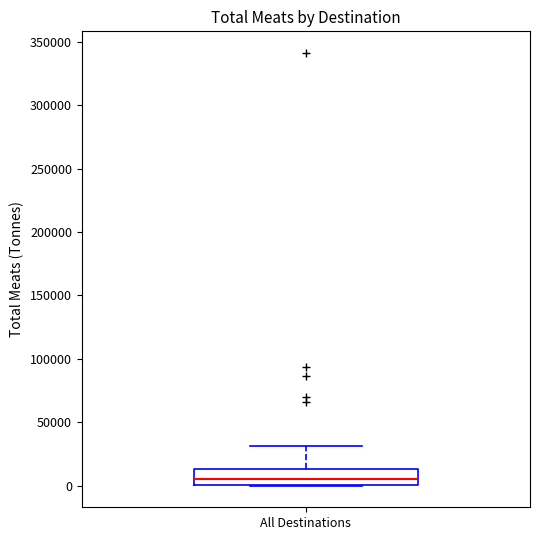

Transcribe this box plot: give where the median line is, the range the box spans, and where the two whiskers end, as read against the y-axis. The values are not printed on the chart, so give them approximately, as read against the axis.

median 5000, box 0 to 15000, whiskers 0 to 30000